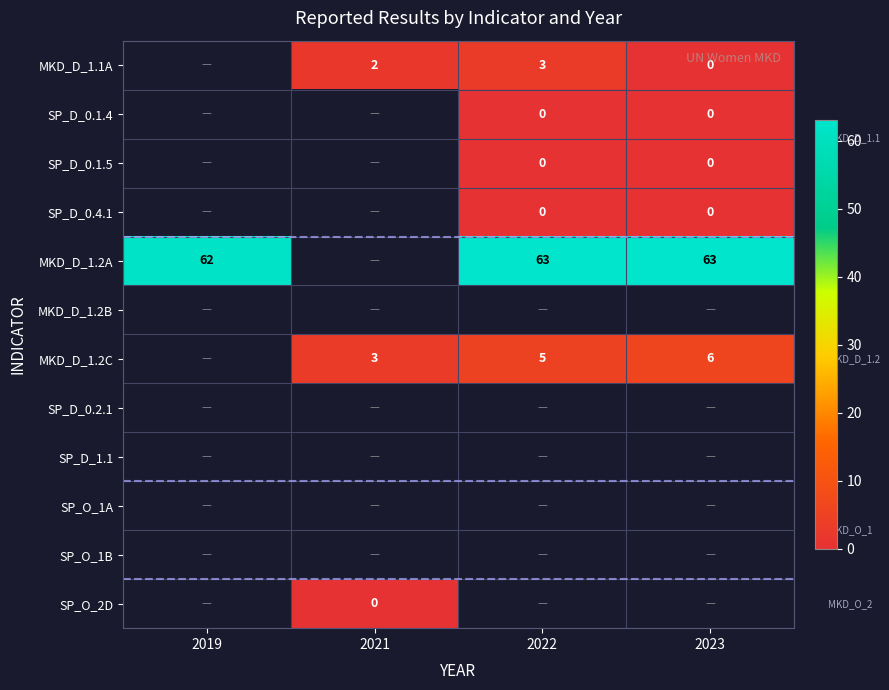

What is the difference between the highest and lowest values at 2023?

63.0